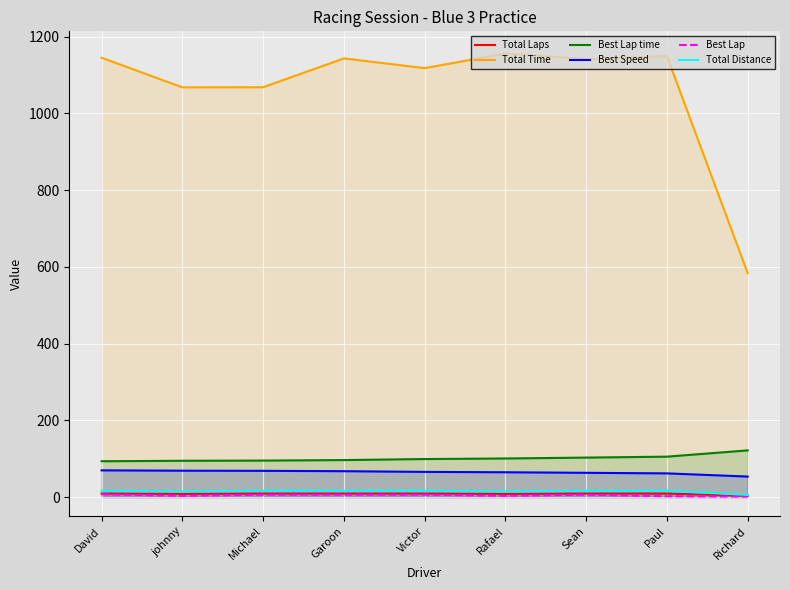

Which series has the widest spread of values?

Total Time